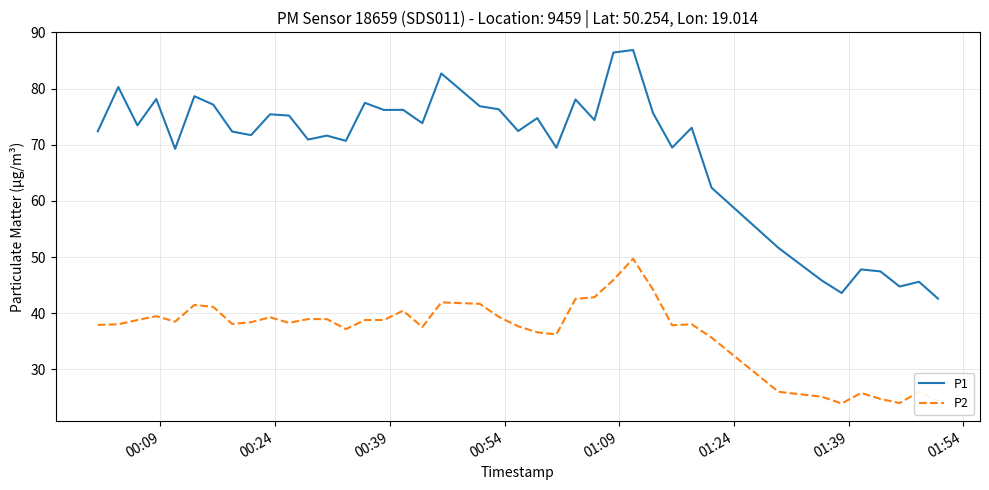

Which series has the largest total across all categories?

P1